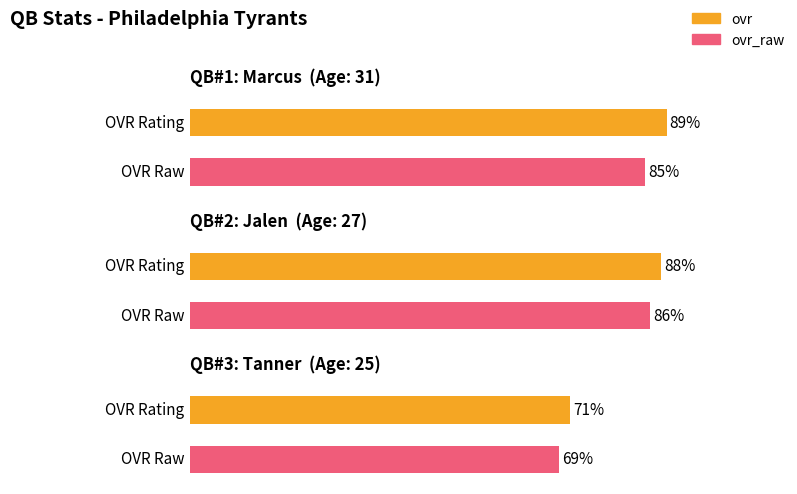

What is the value of the ovr bar at the 1st from the left?

89